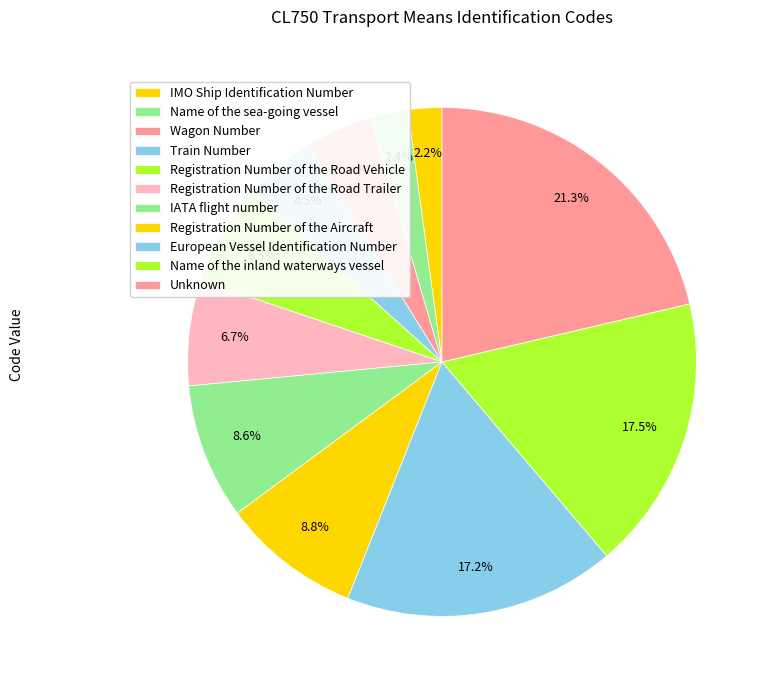

What is the change in value from IATA flight number to European Vessel Identification Number?

+40